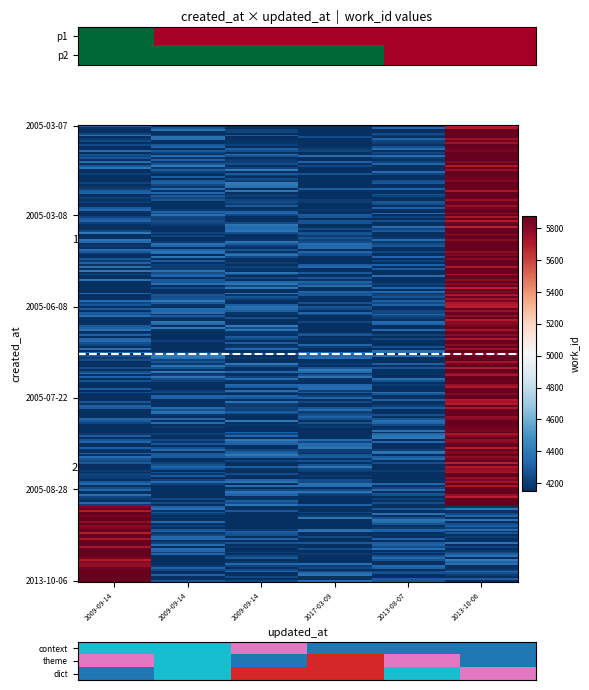

Reading left to right, list all the values displayed in this chart.

2005-03-07: 4162.8	4151.0	4199.3	4151.0	4151.0	5880.0
2005-03-08: 4151.0	4151.0	4180.1	4151.0	4151.0	5847.5
2005-06-08: 4211.2	4228.4	4166.2	4151.0	4151.0	5880.0
2005-07-22: 4151.0	4189.1	4151.0	4188.6	4151.0	5850.6
2005-08-28: 4151.0	4151.0	4175.5	4151.0	4202.4	5743.7
2013-10-06: 5880.0	4151.0	4151.0	4151.0	4156.3	4151.0